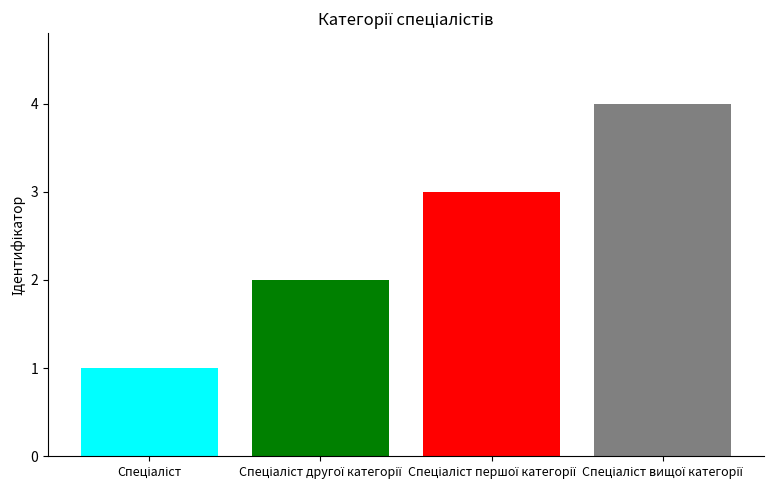

What is the greatest value displayed?

4